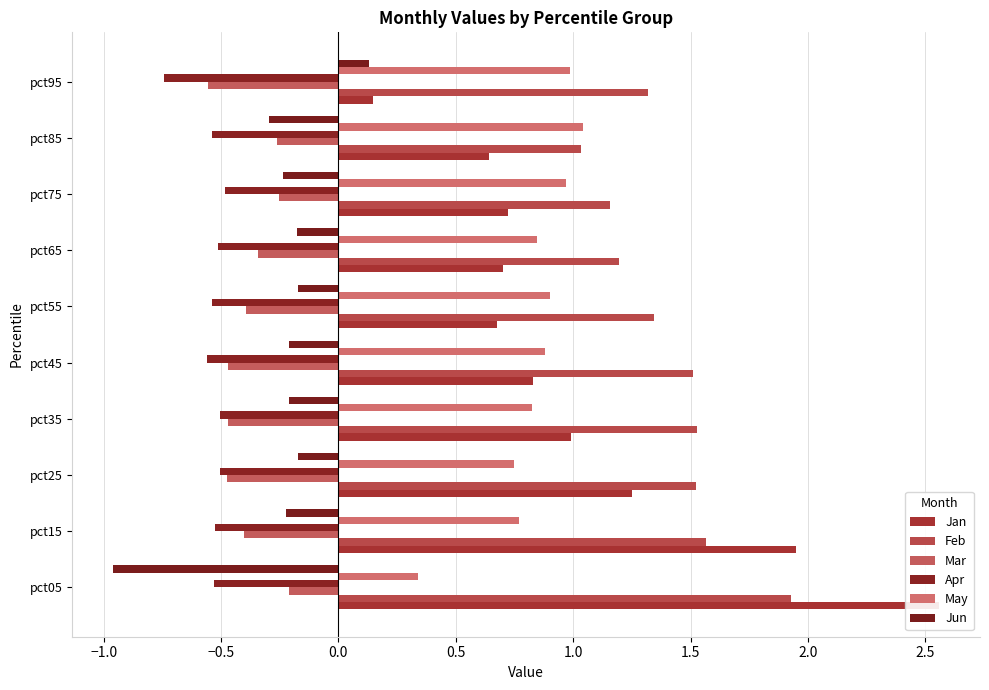

Are the bars grouped side by side (vs. stacked)?

Yes